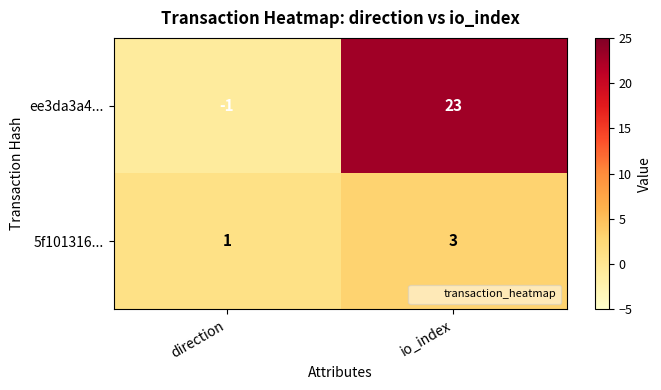

The ee3da3a4... series shows -2 at direction. True or false?

False